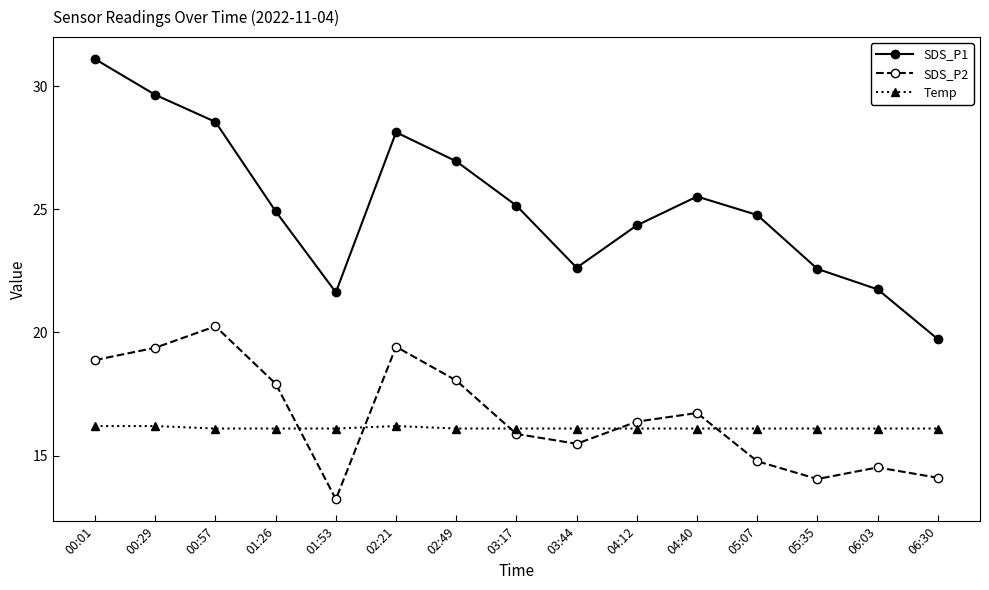

What are all the series names shown in the legend?

SDS_P1, SDS_P2, Temp